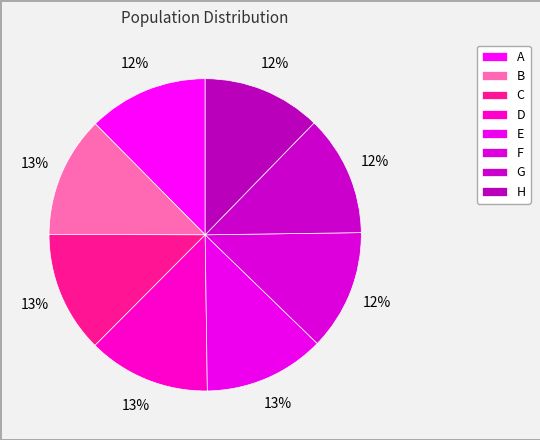

What percentage is the F slice, to the nearest percent?

12%